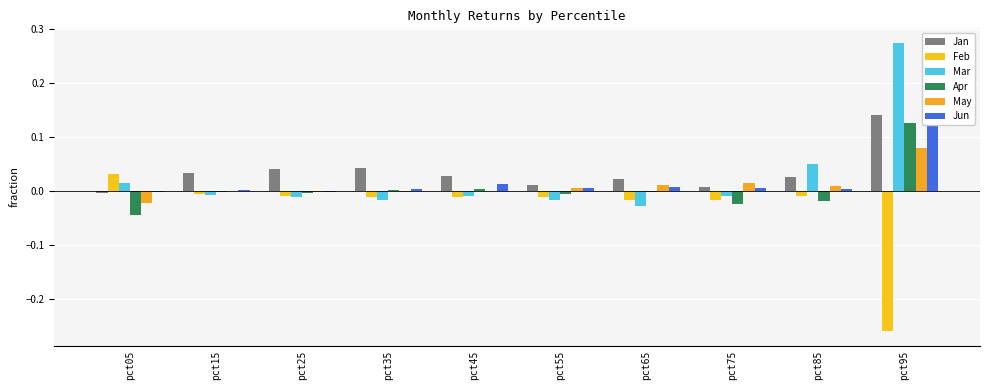

Rank the series at pct05 from lowest to highest value.

Apr, May, Jan, Jun, Mar, Feb